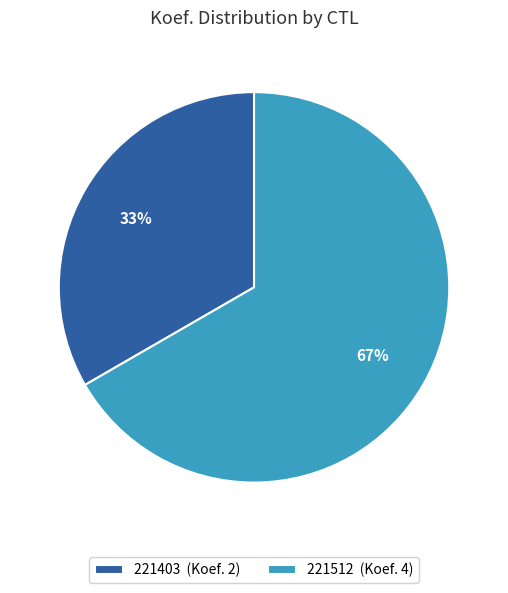

Between 221403 and 221512, which is larger?

221512